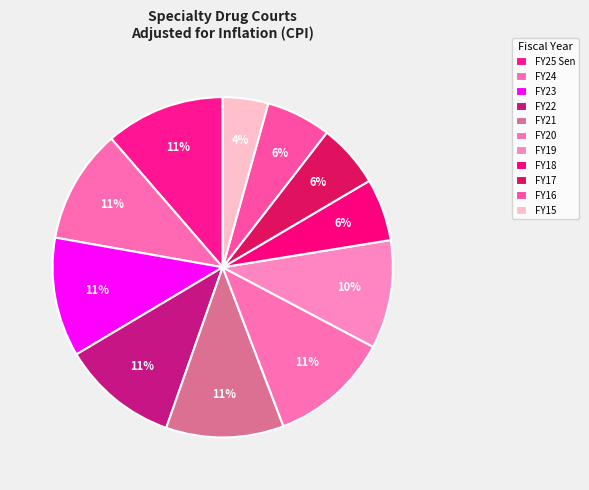

True or false: FY20 accounts for 20% of the total.

False